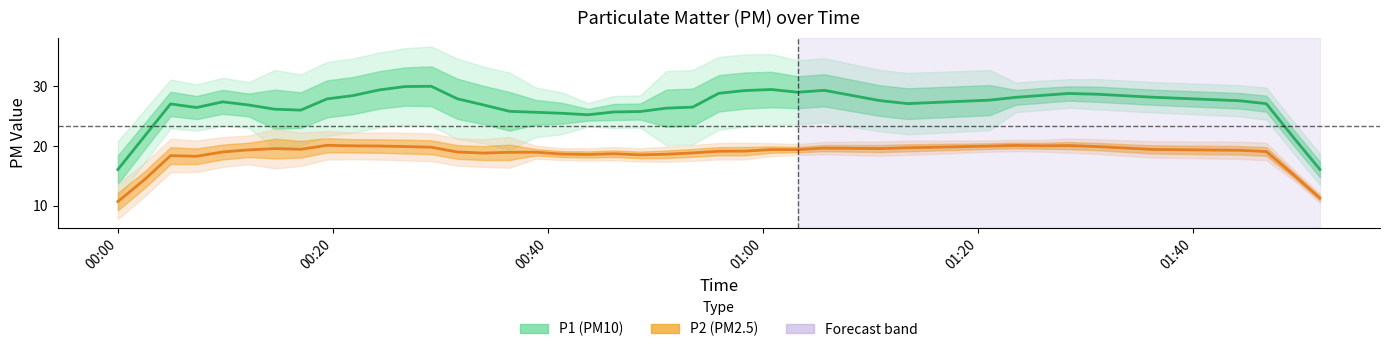

What is the difference between the second highest and second lowest values in the P2 (PM2.5) series?

8.8